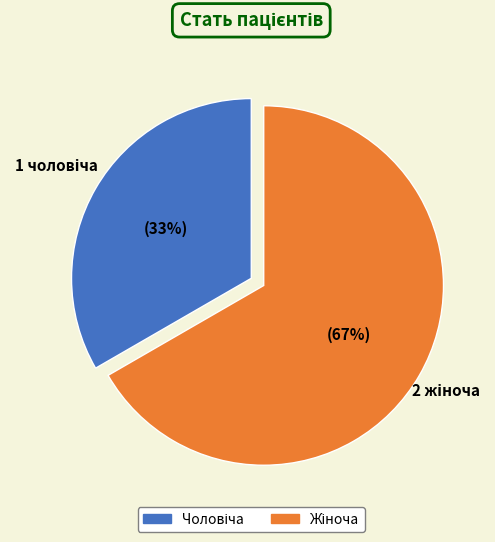

To the nearest percent, what is the average slice percentage?

50%